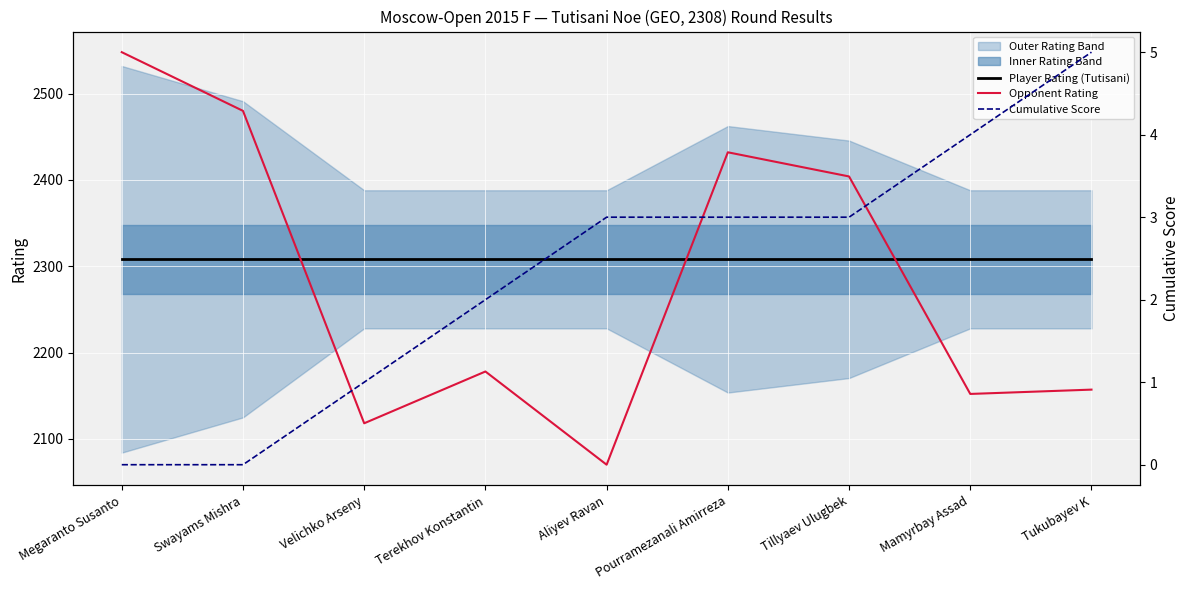

True or false: Player Rating (Tutisani) has more than 0 points higher than both neighbors.

False